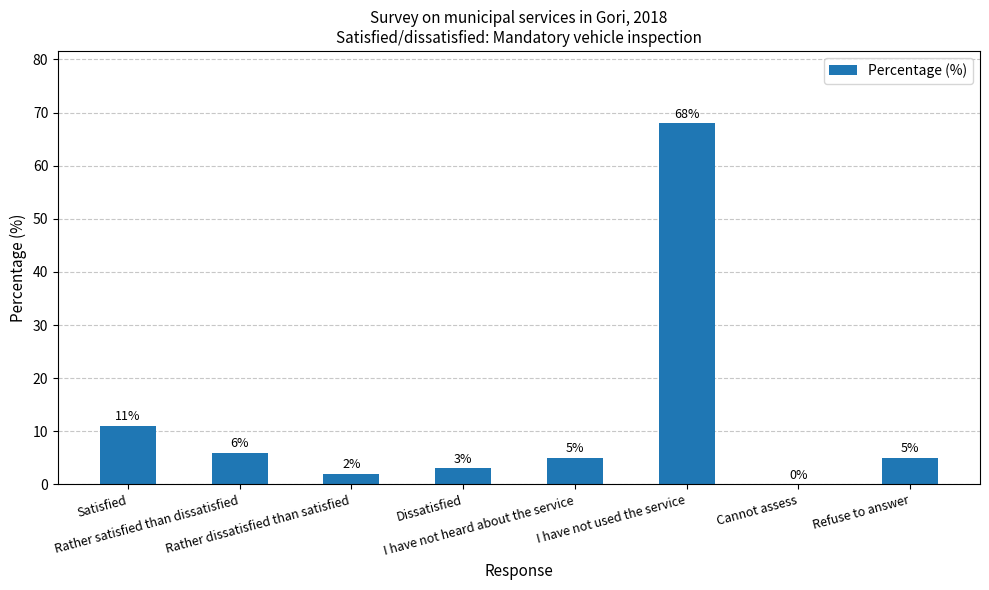

Reading right to left, transcribe all the data shown in this chart.

Refuse to answer=5	Cannot assess=0	I have not used the service=68	I have not heard about the service=5	Dissatisfied=3	Rather dissatisfied than satisfied=2	Rather satisfied than dissatisfied=6	Satisfied=11